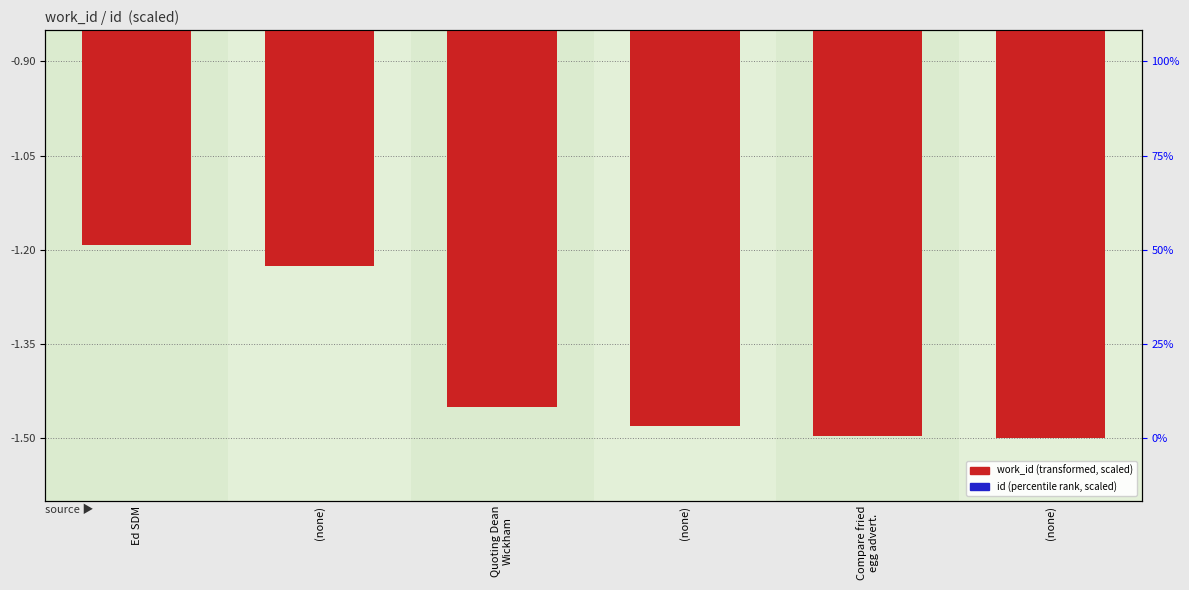

Rank the series by their average value, from lowest to highest.

work_id (scaled), id (scaled)